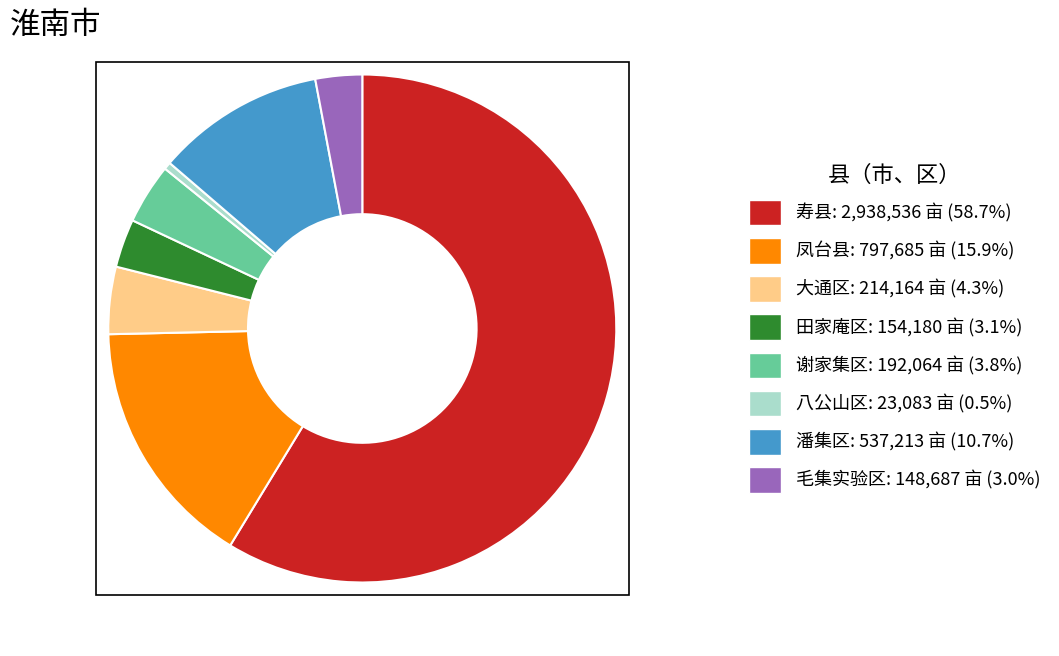

Combined, do 毛集实验区 and 大通区 account for over 50%?

No